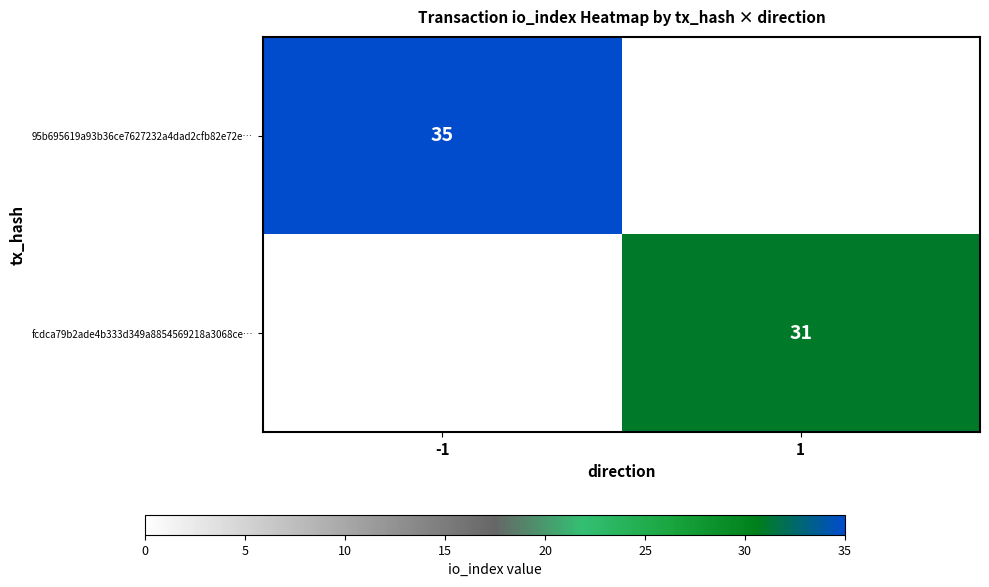

Is it true that 95b695619a93b36ce7627232a4dad2cfb82e72e… equals 35 at -1?

True